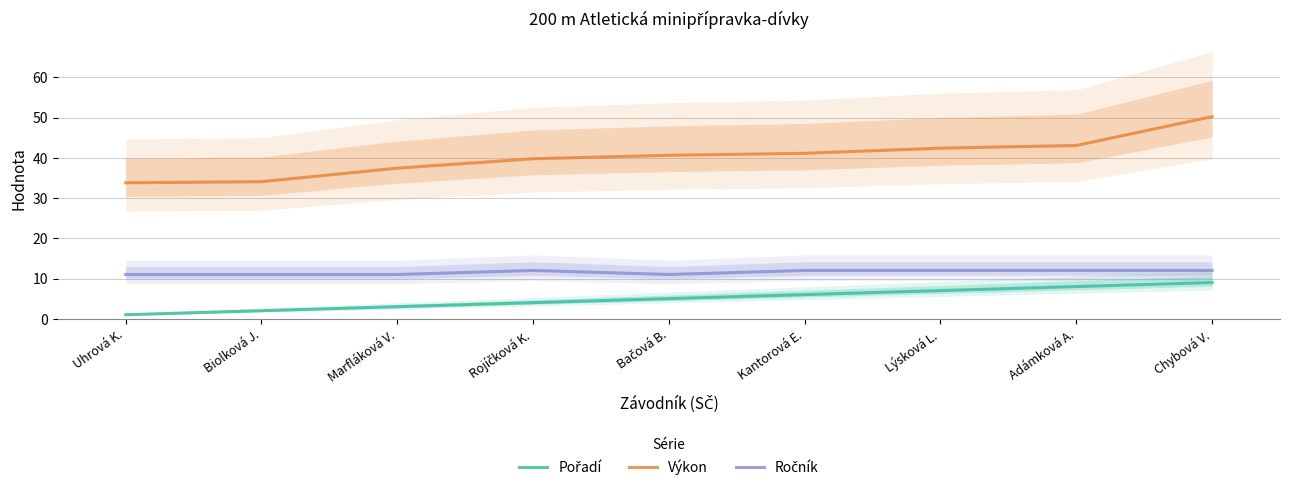

What value does the Ročník series have at Marfláková V.?

11.0